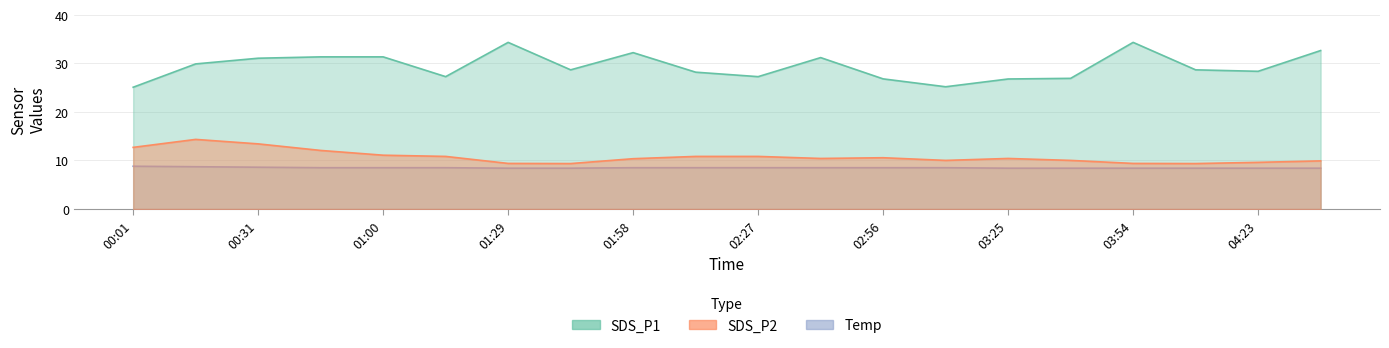

What position from the right is 00:16?

19